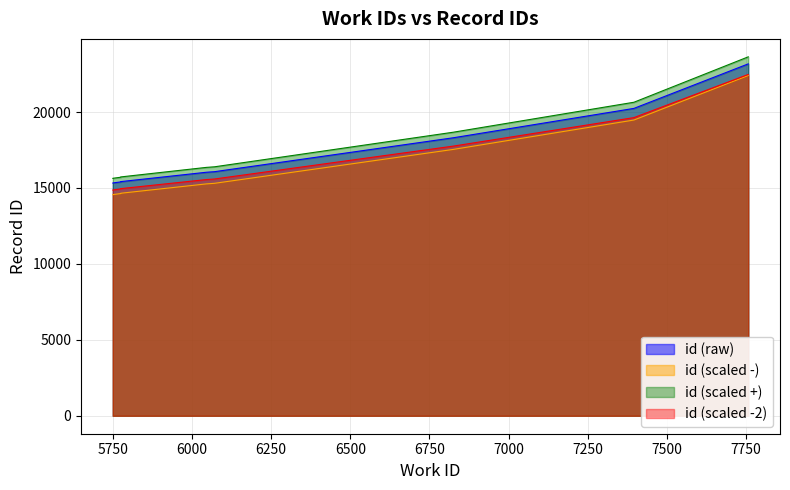

True or false: work_id and id intersect in this chart.

False